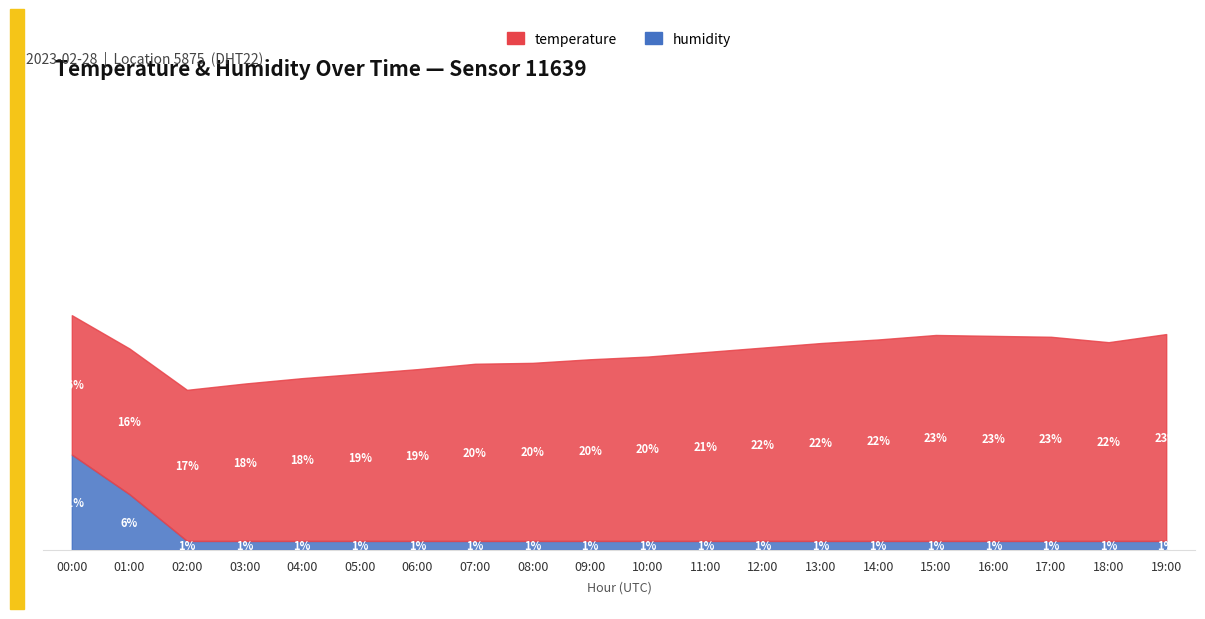

Reading left to right, transcribe all the data shown in this chart.

temperature: 00:00=15.5	01:00=16.2	02:00=16.8	03:00=17.5	04:00=18.1	05:00=18.6	06:00=19.1	07:00=19.7	08:00=19.8	09:00=20.2	10:00=20.5	11:00=21.0	12:00=21.5	13:00=22.0	14:00=22.4	15:00=22.9	16:00=22.8	17:00=22.7	18:00=22.1	19:00=23.0
humidity: 00:00=10.6	01:00=6.2	02:00=1.0	03:00=1.0	04:00=1.0	05:00=1.0	06:00=1.0	07:00=1.0	08:00=1.0	09:00=1.0	10:00=1.0	11:00=1.0	12:00=1.0	13:00=1.0	14:00=1.0	15:00=1.0	16:00=1.0	17:00=1.0	18:00=1.0	19:00=1.0